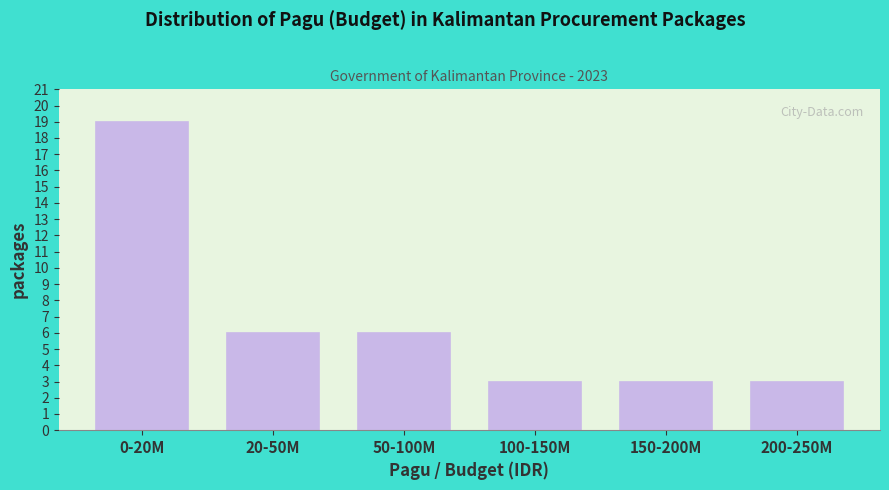

Reading left to right, extract all data points from this chart.

19	6	6	3	3	3